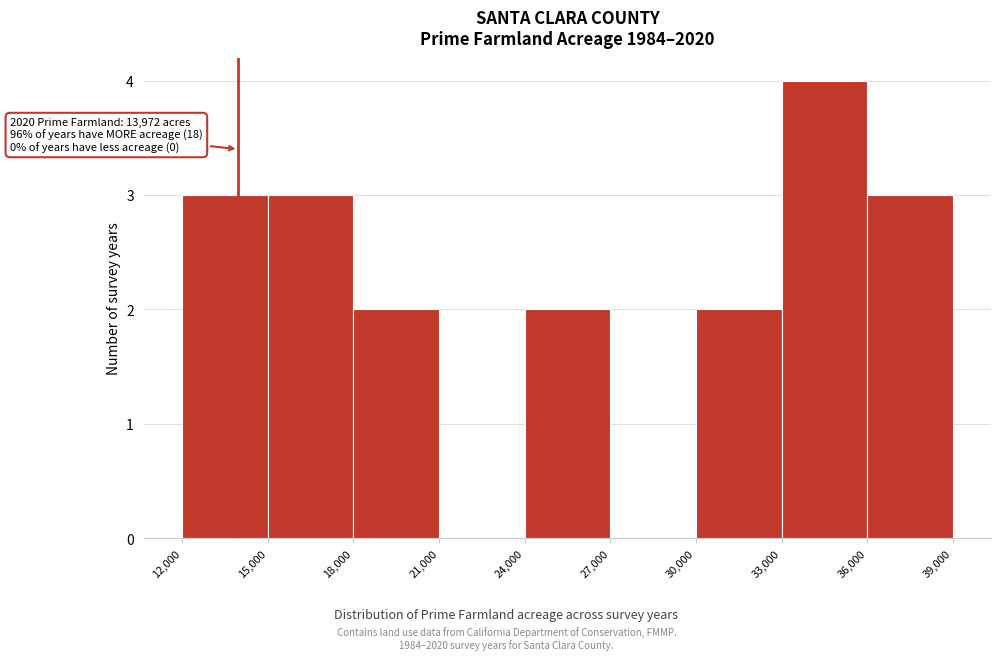

Which range on the x-axis has the tallest bar?

33,000 to 36,000